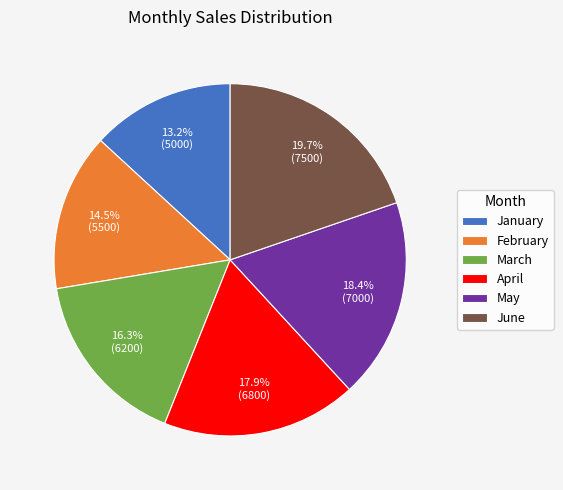

Count the number of slices in the pie.

6